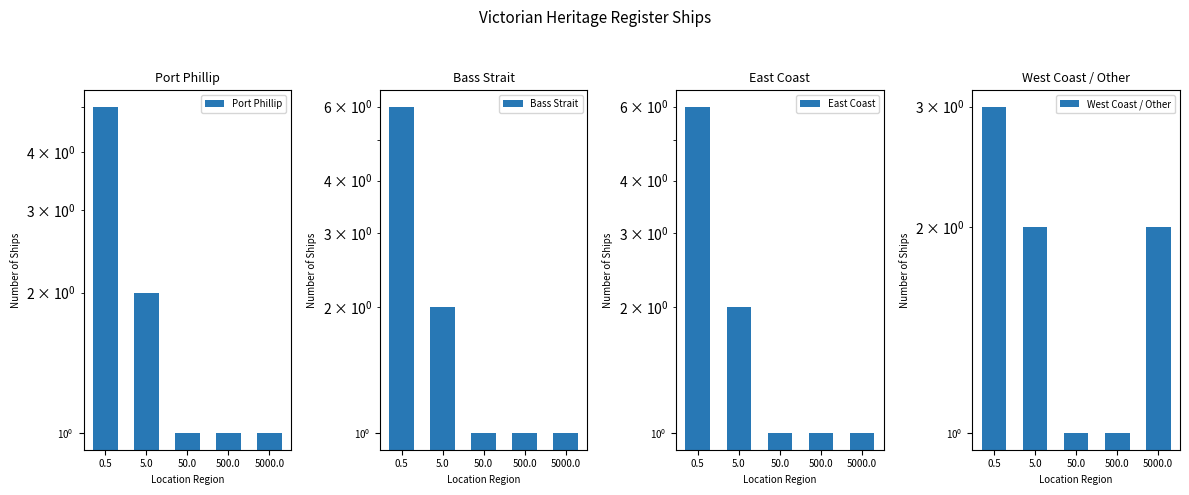

Which label corresponds to the smallest value in the chart?

50.0